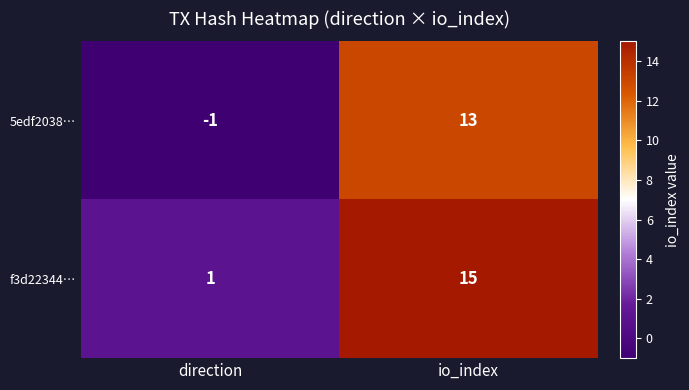

Where is f3d22344… nearest to the value 8?

direction